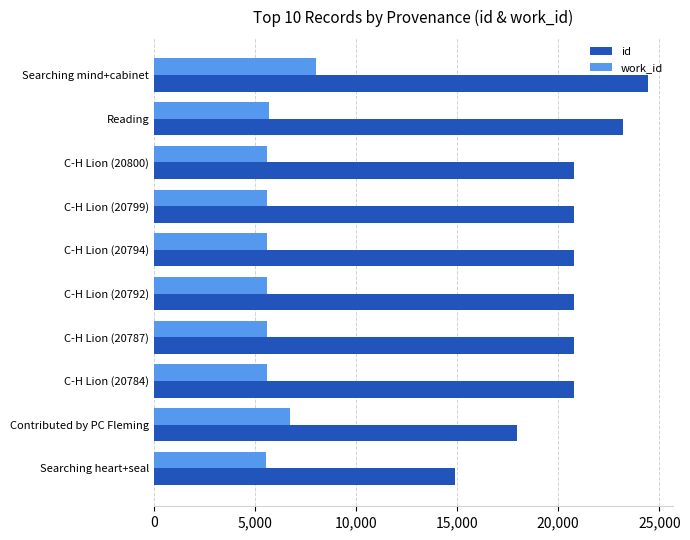

What are all the series names shown in the legend?

id, work_id